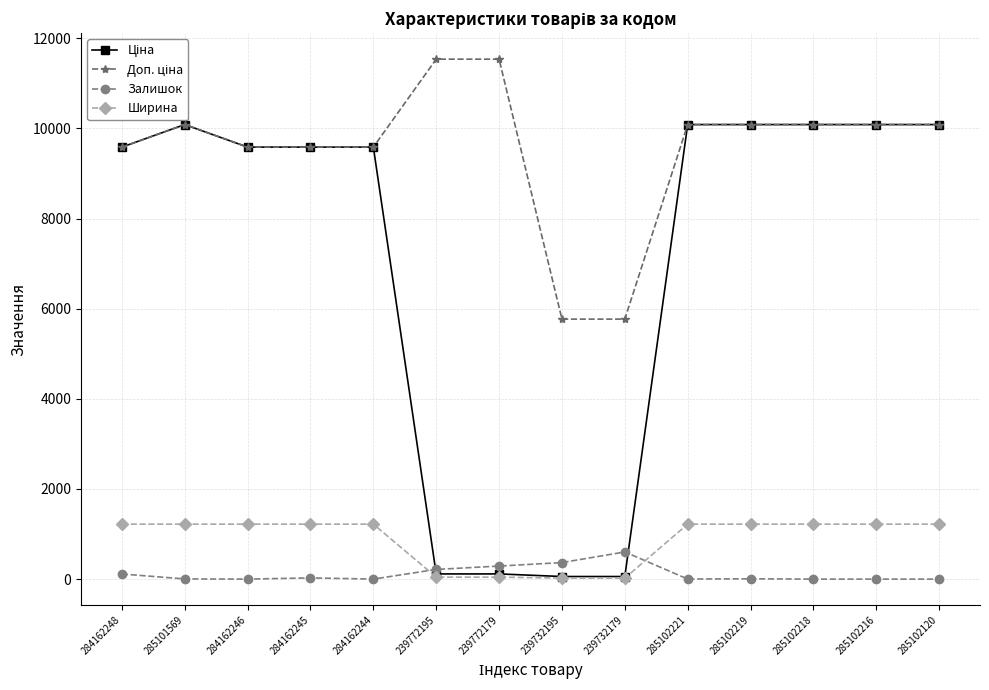

Does the chart have visible grid lines?

Yes